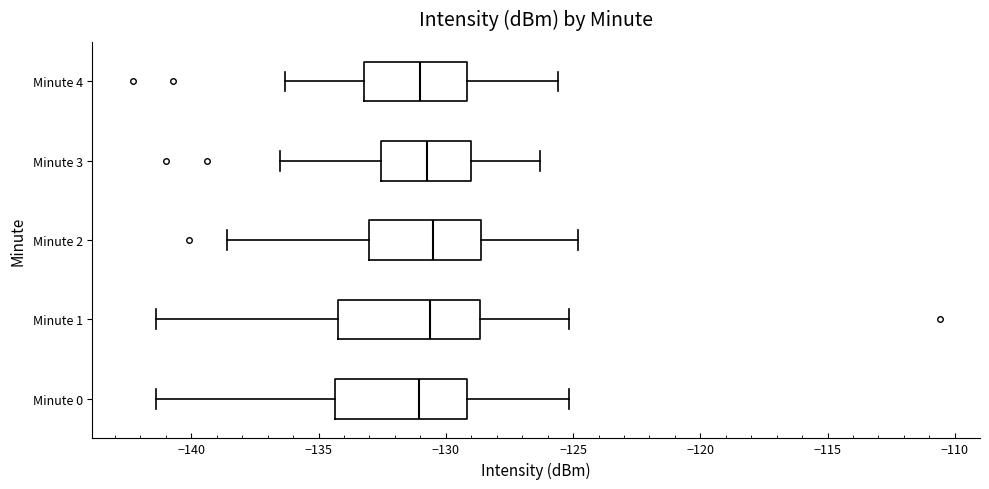

Reading bottom to top, transcribe this box plot: for each box, give where its median line is, the range the box spans, and where its two whiskers end, as read against the x-axis. The values are not printed on the chart, so give them approximately, as read against the axis.

Minute 0: median -131.0, box -134.5 to -129.0, whiskers -141.5 to -125.0
Minute 1: median -130.5, box -134.0 to -128.5, whiskers -141.5 to -125.0
Minute 2: median -130.5, box -133.0 to -128.5, whiskers -138.5 to -125.0
Minute 3: median -130.5, box -132.5 to -129.0, whiskers -136.5 to -126.5
Minute 4: median -131.0, box -133.0 to -129.0, whiskers -136.5 to -125.5